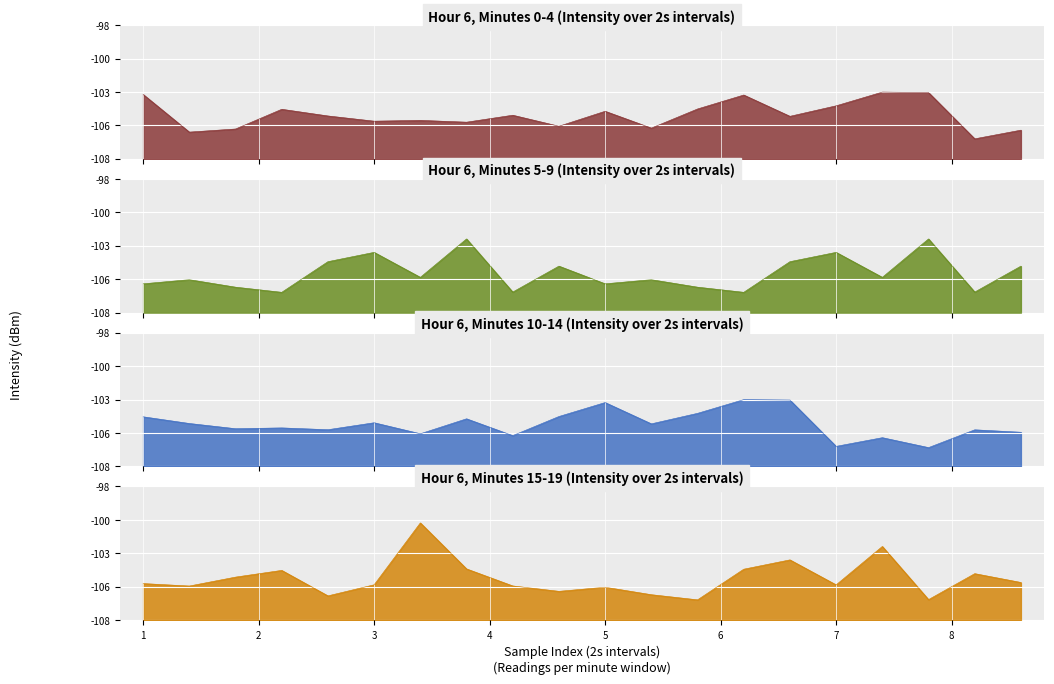

How many lines are shown in the chart?

4